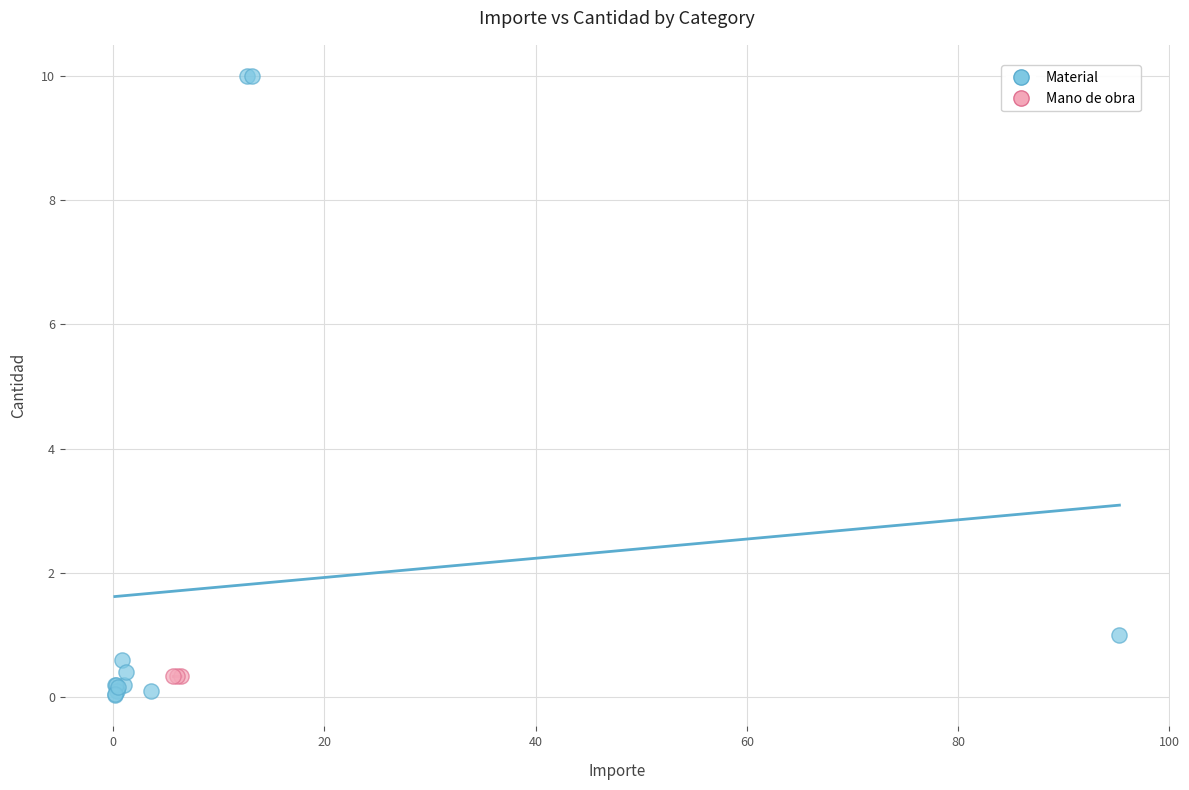

Which series contains the highest Y value?

Material